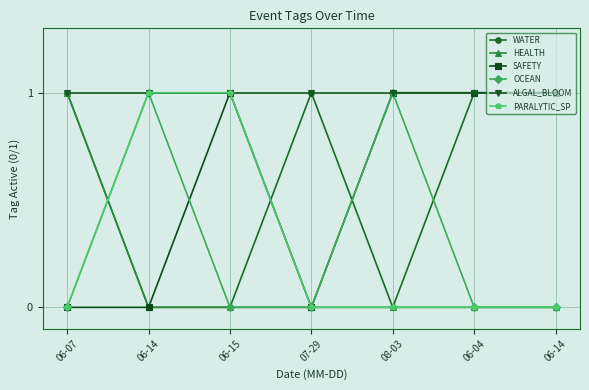

Count the number of data series in this chart.

6